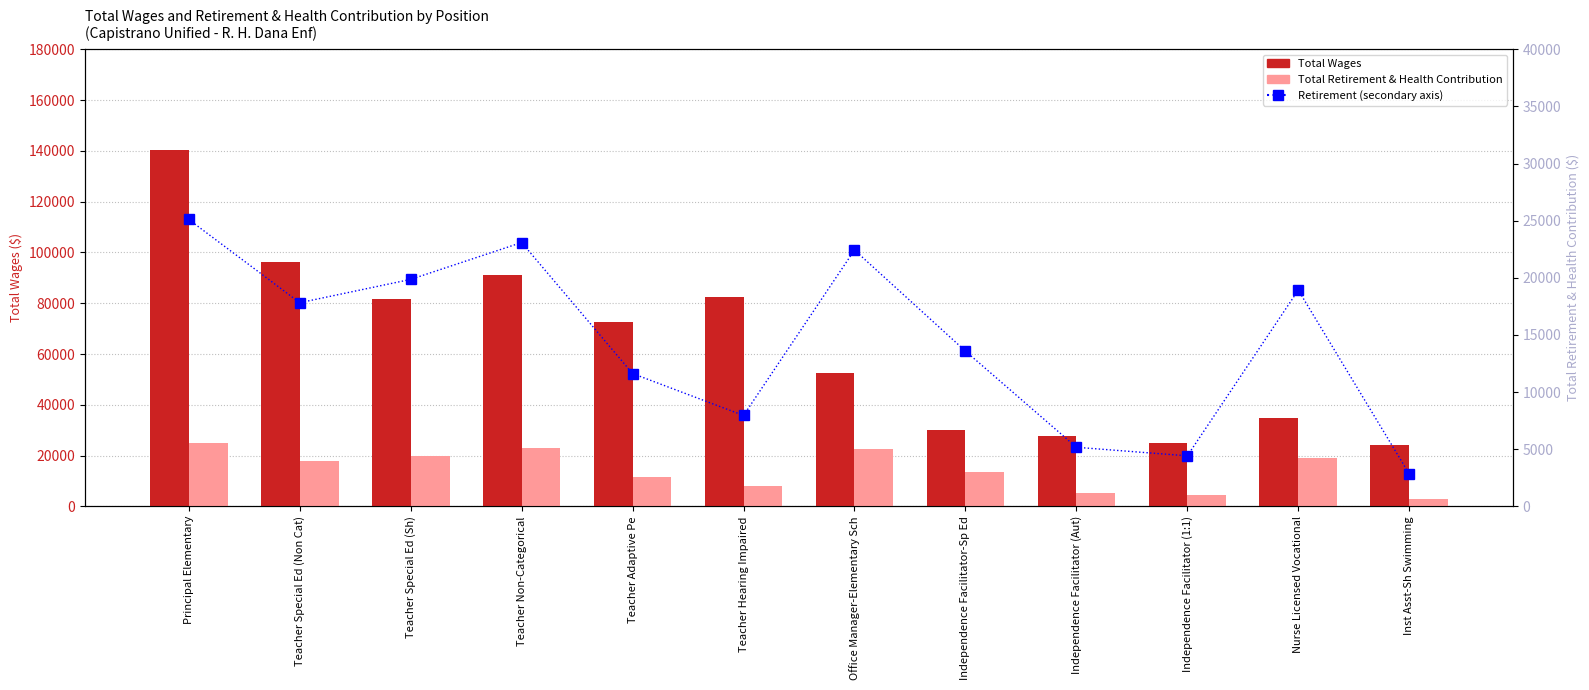

At which label does Total Retirement & Health Contribution first exceed 17820?

Principal Elementary